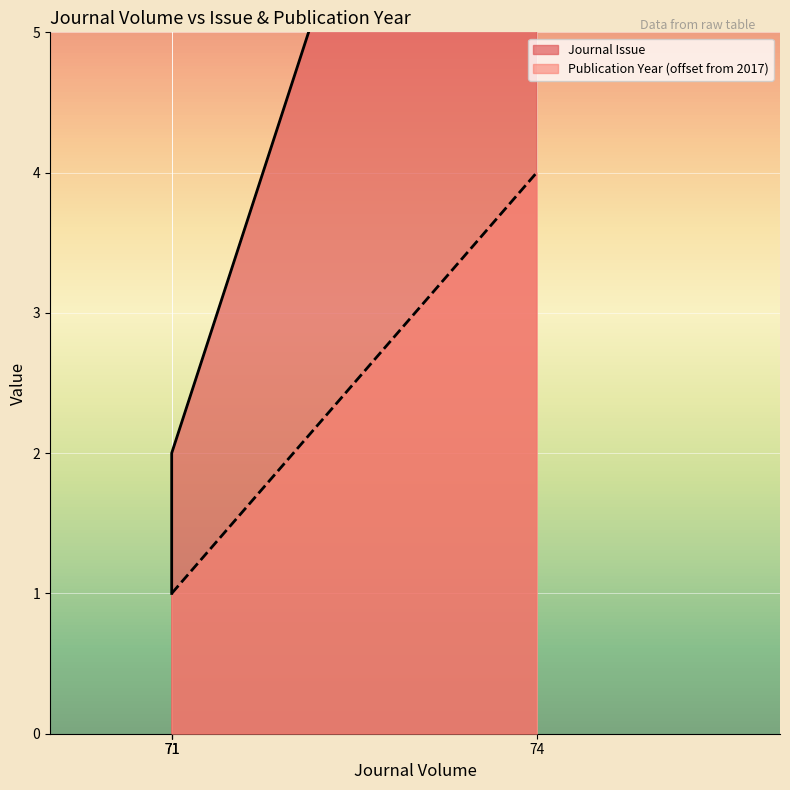

Between 74 and 71, which is larger?

74